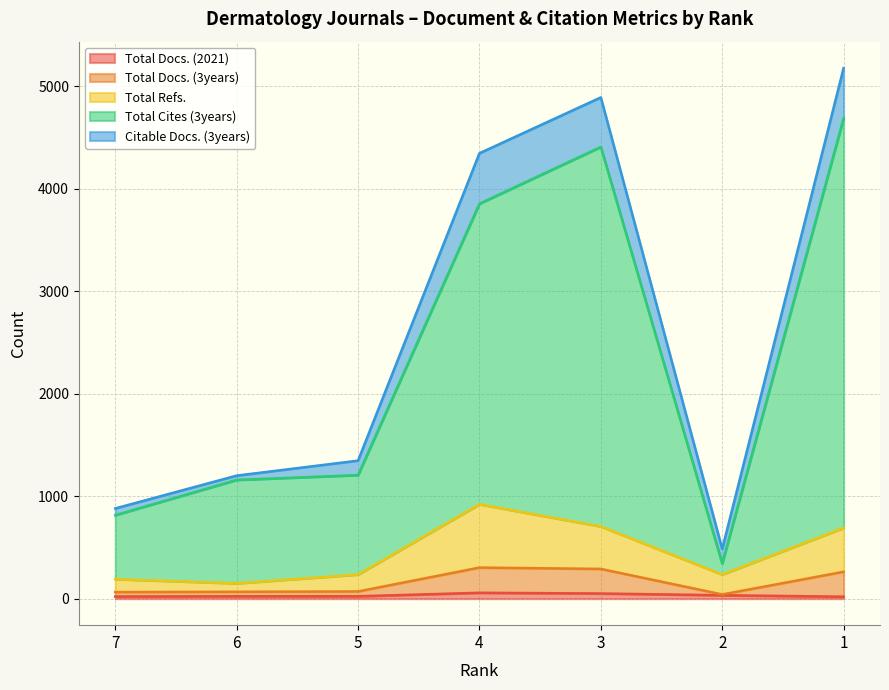

Is it true that Total Docs. (3years) equals 42 at 5?

False